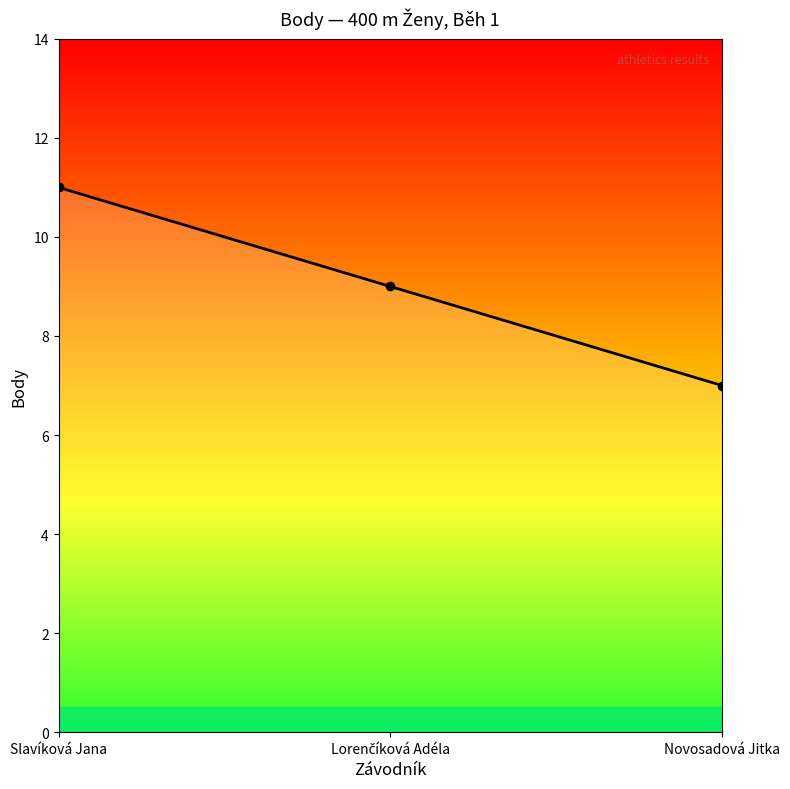

The value at Slavíková Jana is 8. True or false?

False